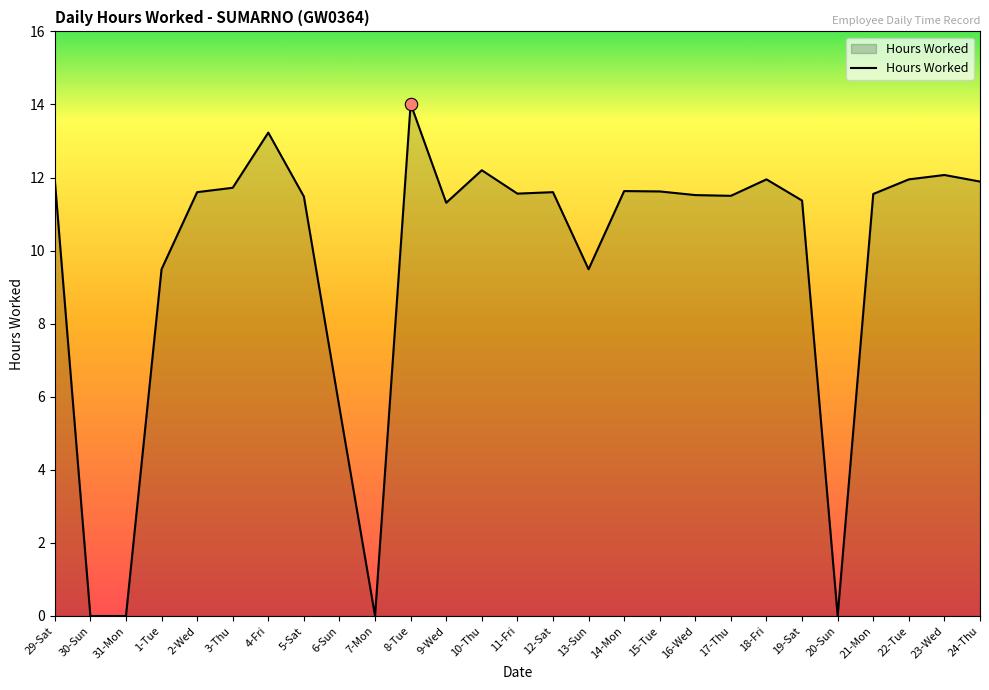

What is the change in value from 15-Tue to 18-Fri?

+0.3